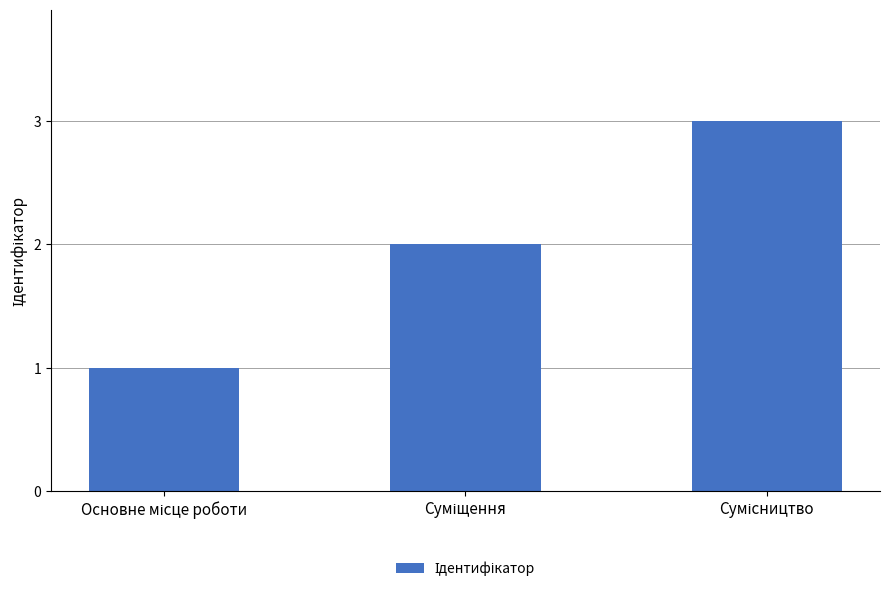

What is the greatest value displayed?

3